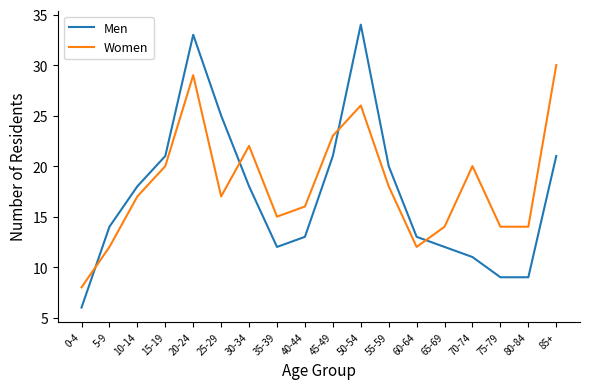

Is the value of Women at 20-24 greater than the value of Men at 20-24?

No